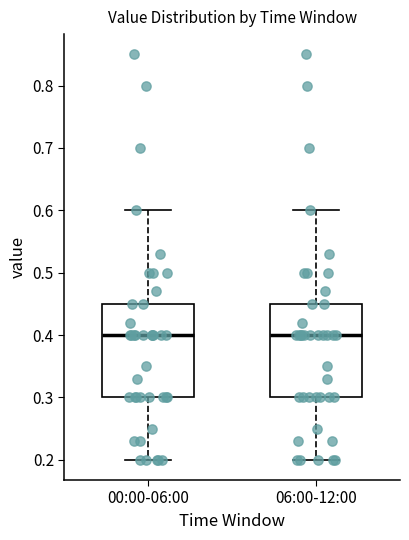

Reading left to right, transcribe this box plot: for each box, give where its median line is, the range the box spans, and where its two whiskers end, as read against the y-axis. The values are not printed on the chart, so give them approximately, as read against the axis.

00:00-06:00: median 0.40, box 0.30 to 0.45, whiskers 0.20 to 0.60
06:00-12:00: median 0.40, box 0.30 to 0.45, whiskers 0.20 to 0.60